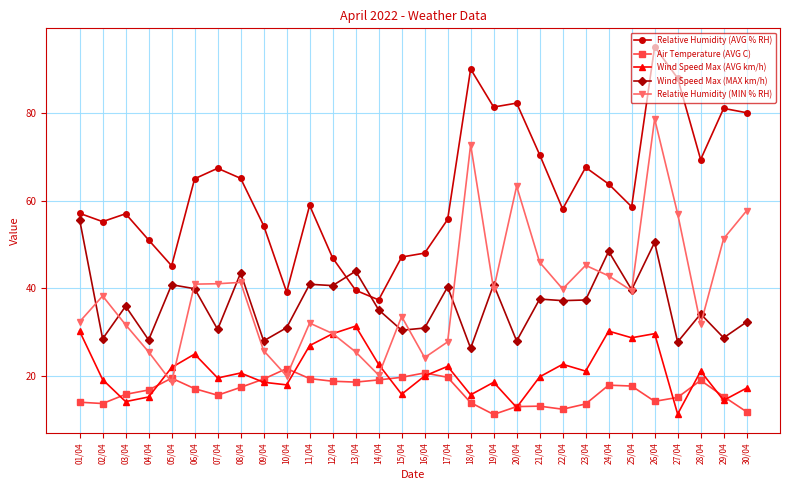

Where is the first local maximum for Relative Humidity (AVG % RH)?

03/04